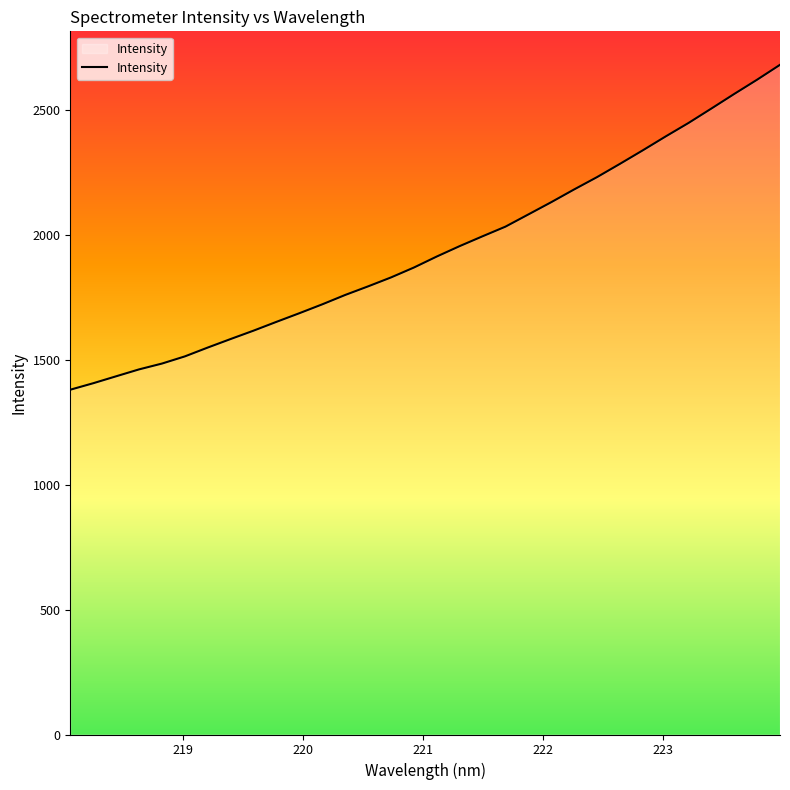

What is the smallest value displayed?

1380.1